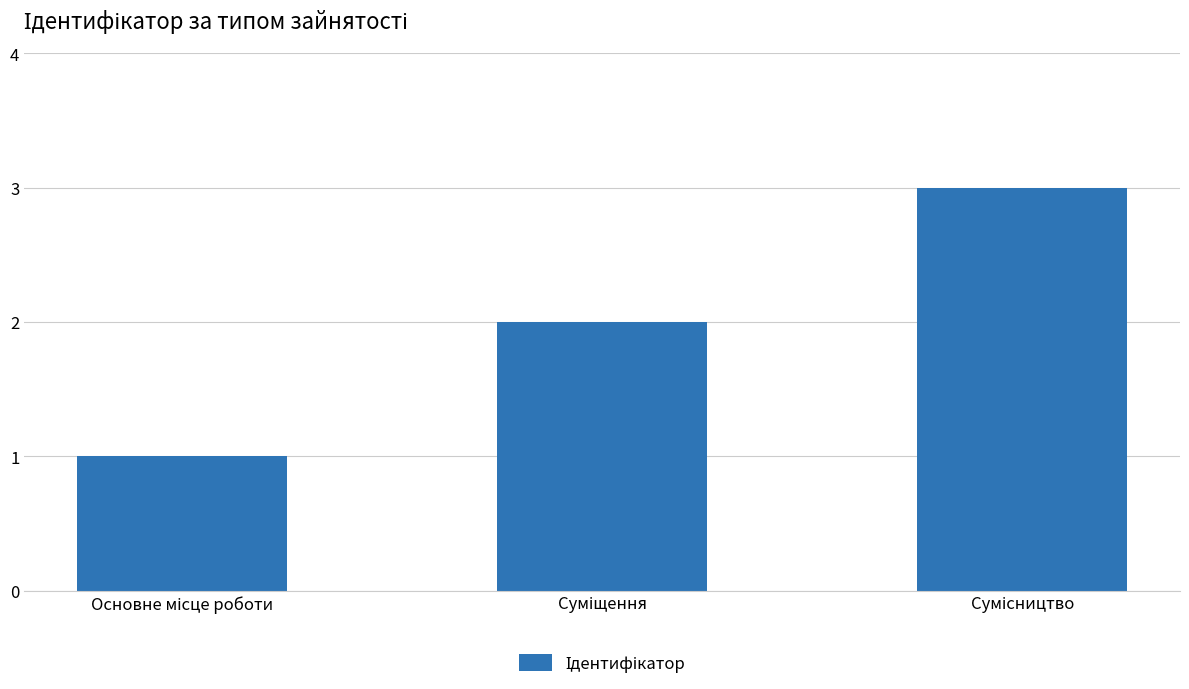

What is the sum of all values?

6